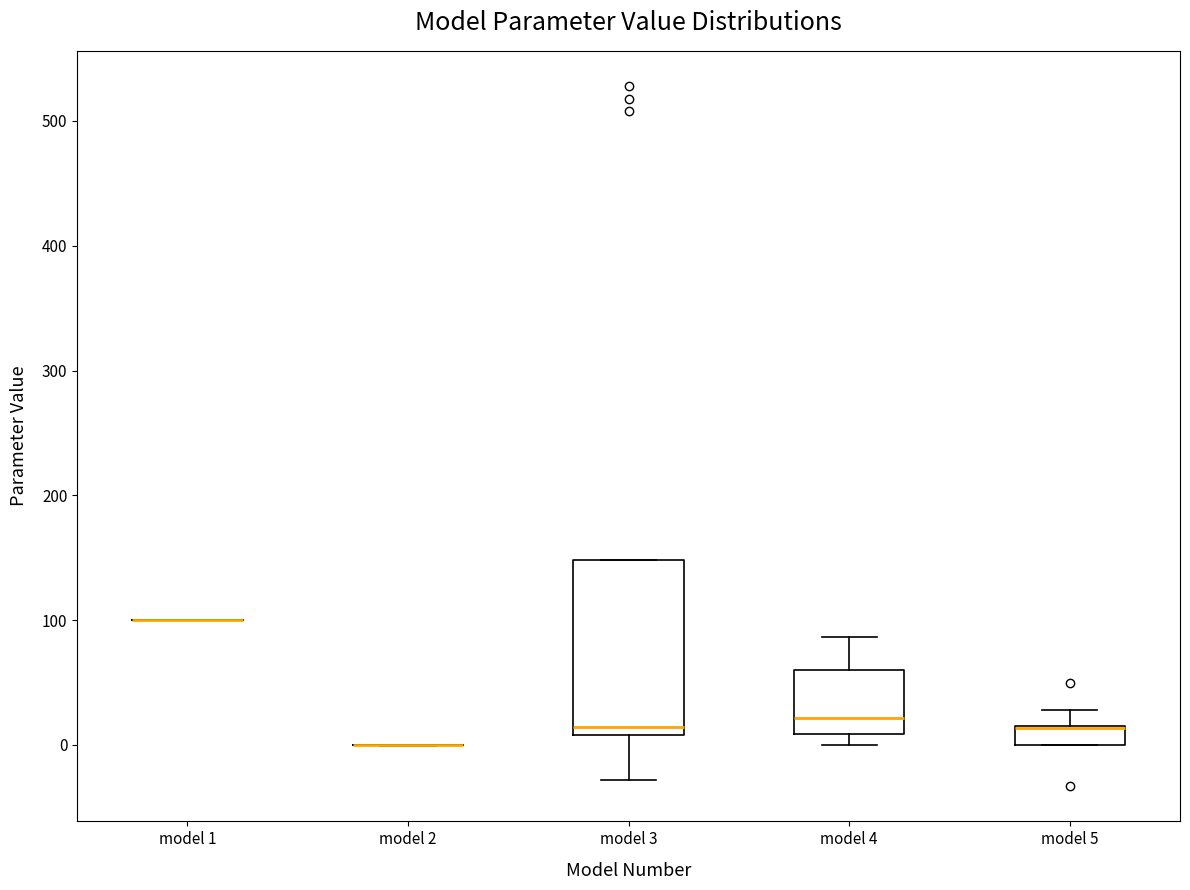

Reading left to right, read every box against the y-axis: the position of its median line, the range the box covers, and the ends of its whiskers. The values are not printed on the chart, so give them approximately, as read against the axis.

model 1: box collapsed to a line at 100, whiskers 100 to 100
model 2: box collapsed to a line at 0, whiskers 0 to 0
model 3: median 10 (just above the box's lower edge), box 10 to 150, whiskers -30 to 150
model 4: median 20, box 10 to 60, whiskers 0 to 90
model 5: median 10 (drawn on the box's upper edge), box 0 to 20, whiskers 0 to 30